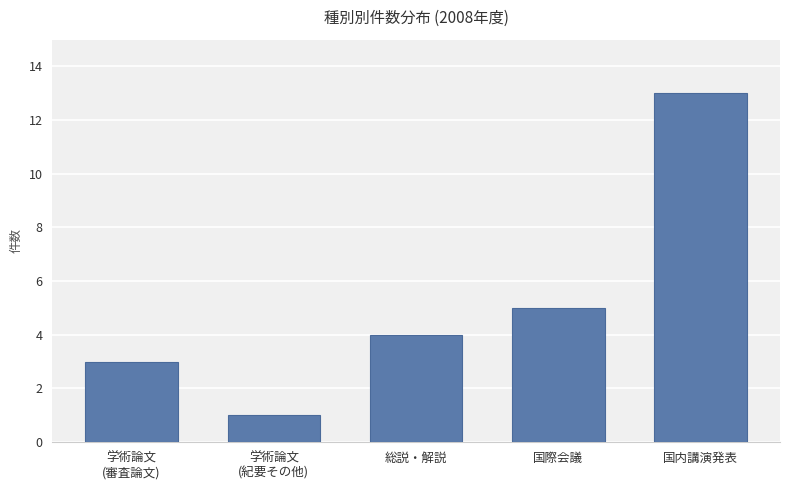

Rank the categories by value from highest to lowest.

国内講演発表, 国際会議, 総説・解説, 学術論文
(審査論文), 学術論文
(紀要その他)